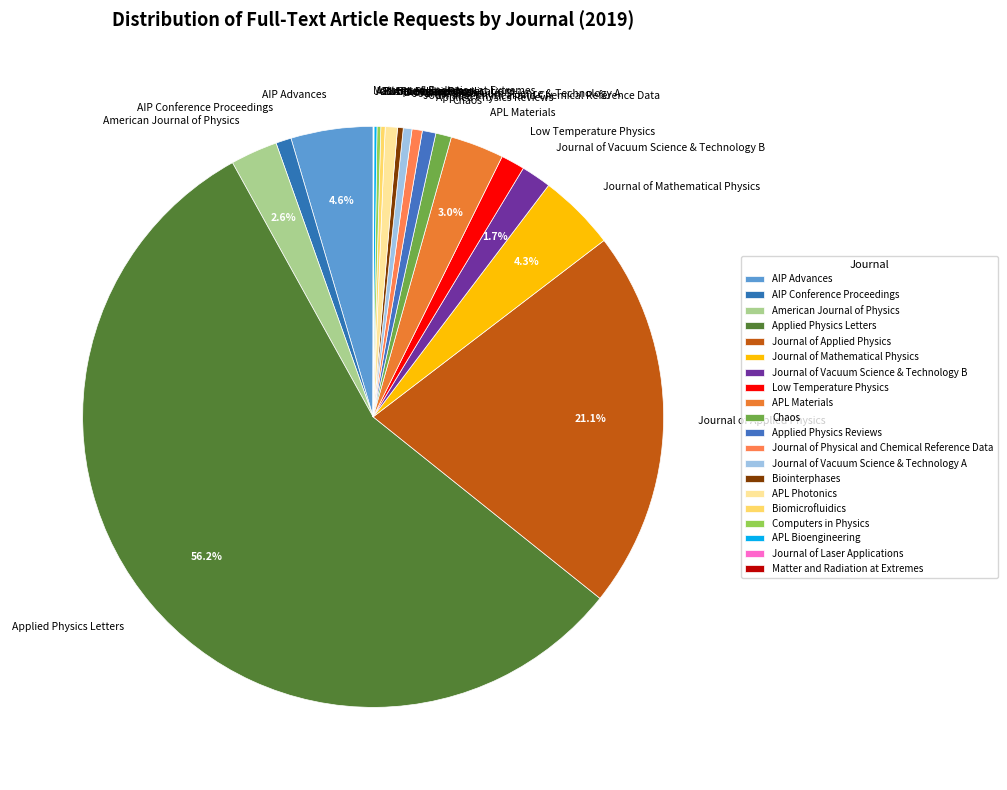

To the nearest percent, what is the average slice percentage?

5%